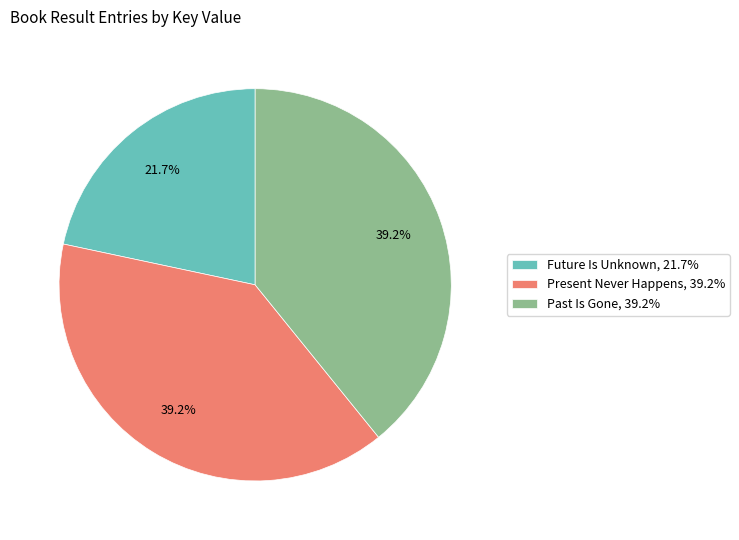

To the nearest percent, what is the average slice percentage?

33%